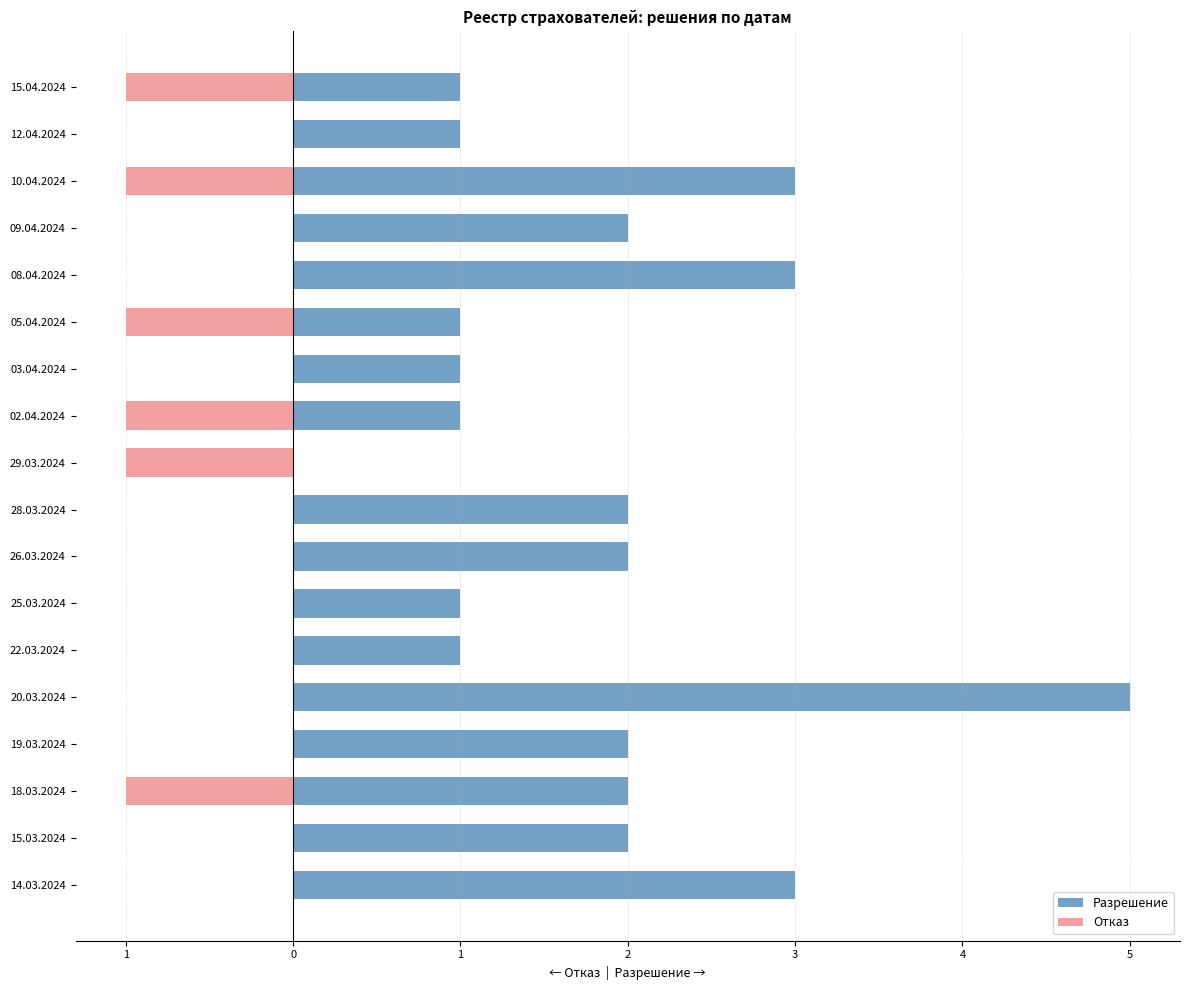

What is the sum of all Разрешение values?

33